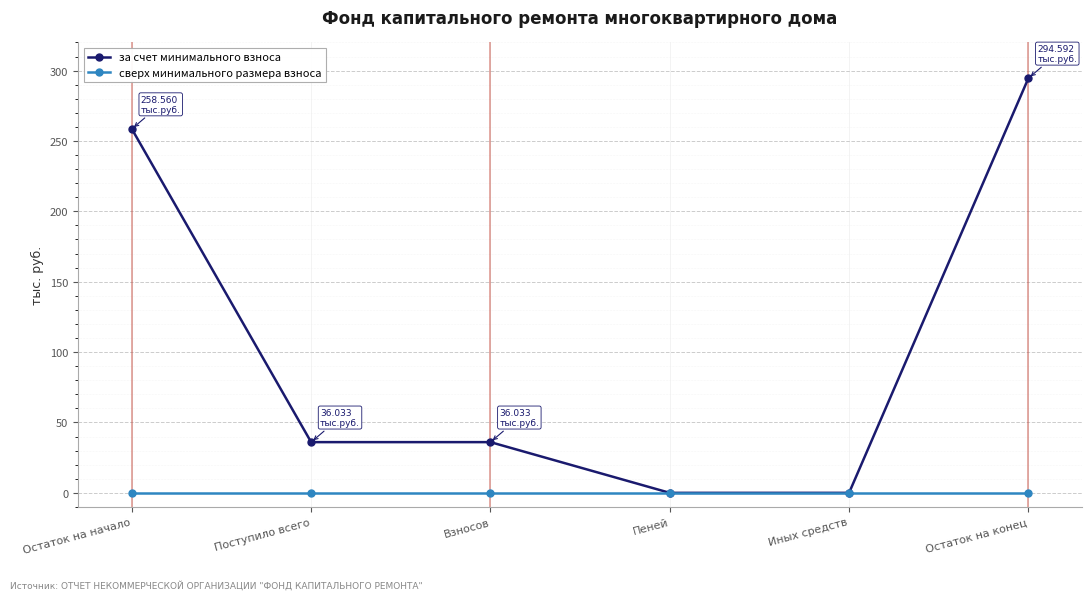

How many data points in за счет минимального взноса are above 36?

4